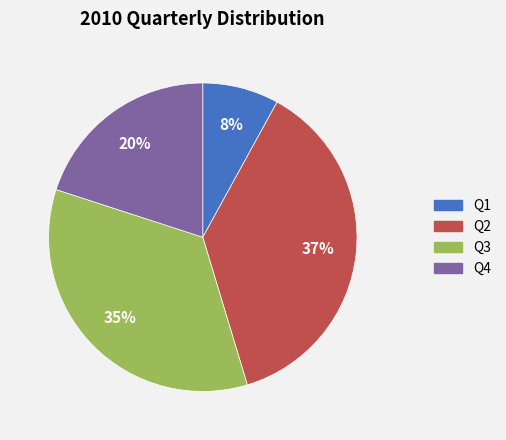

To the nearest percent, what is the combined percentage of Q3 and Q2?

72%